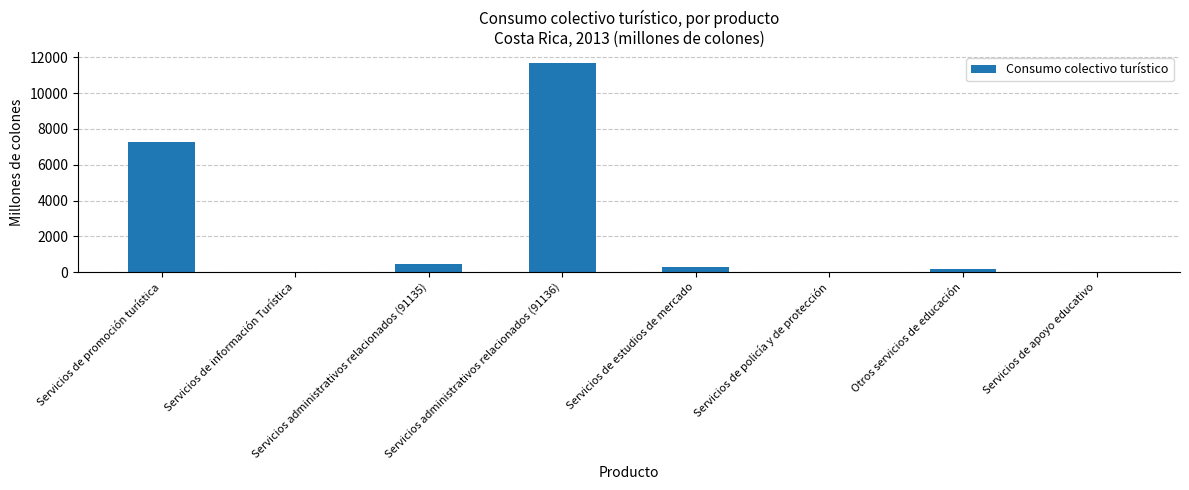

What is the difference between the values at Servicios de promoción turística and Otros servicios de educación?

7098.4